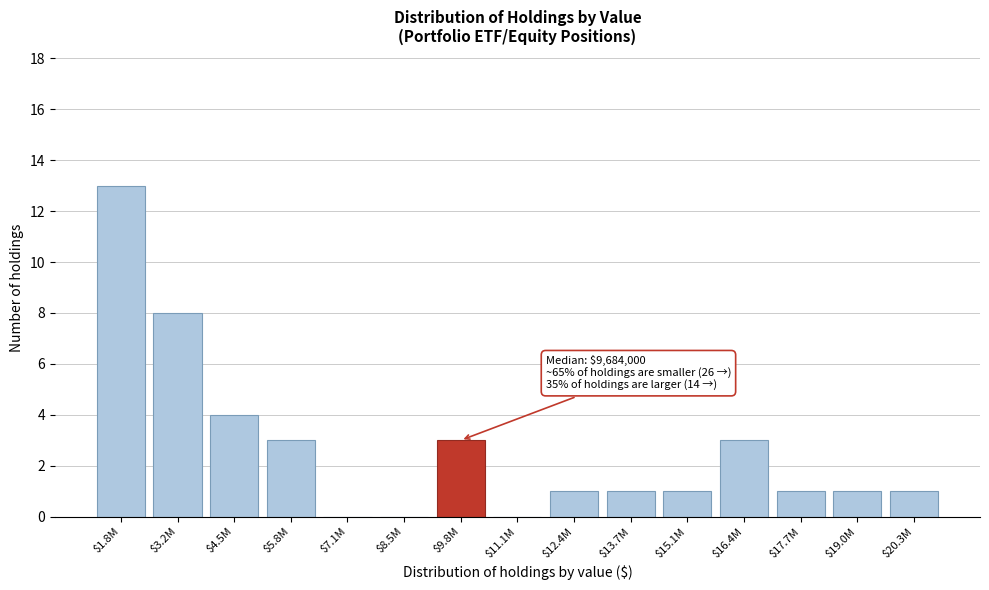

What is the greatest value displayed?

13